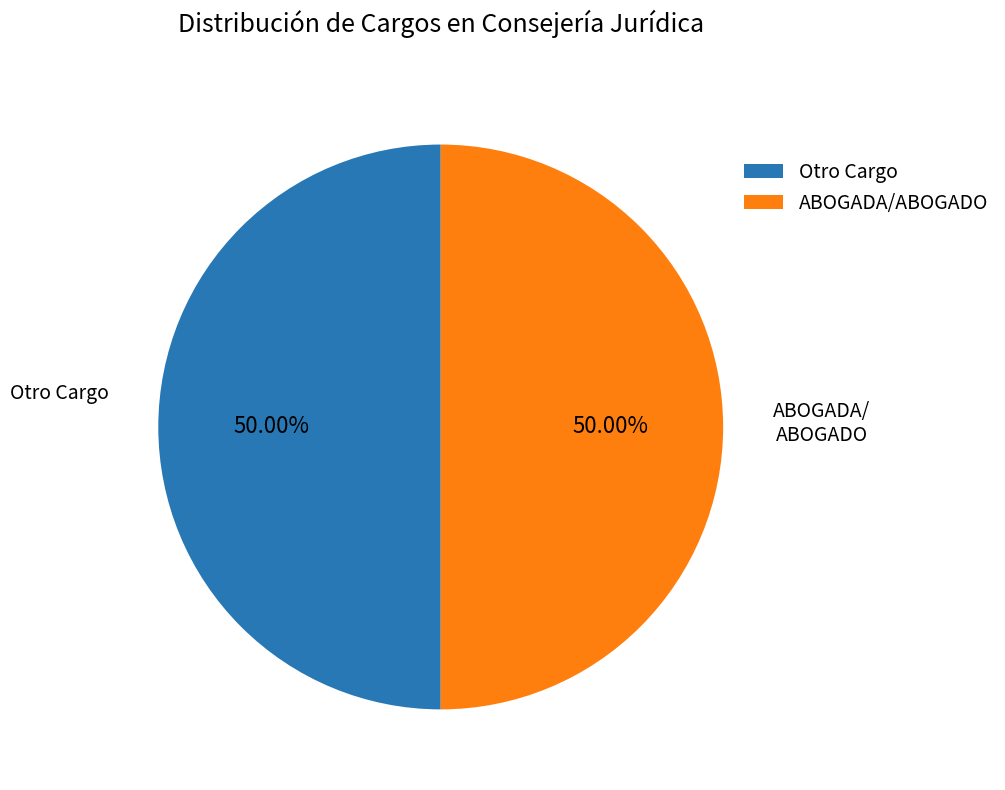

To the nearest percent, what is the average slice percentage?

50%